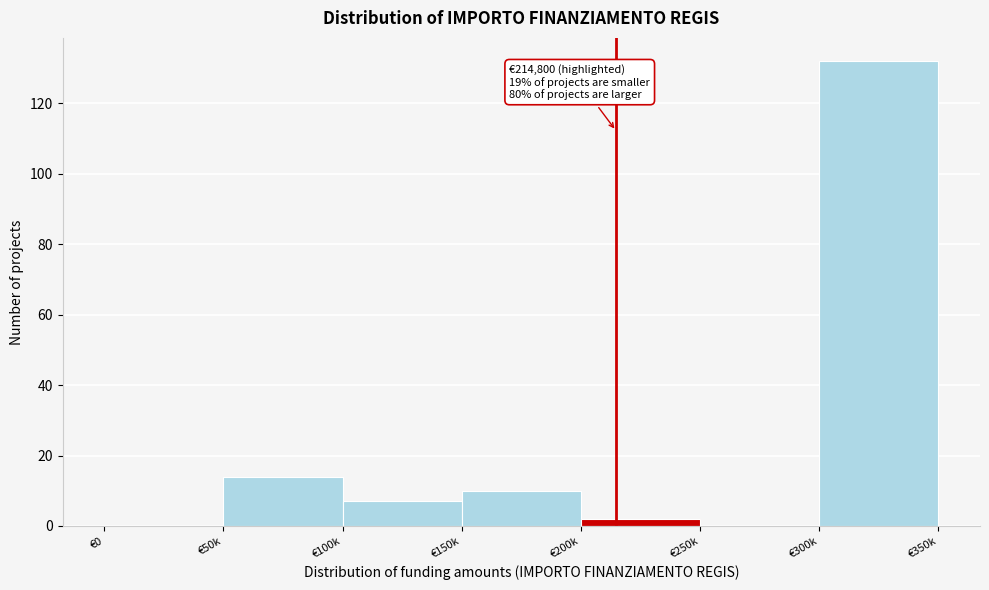

Reading left to right, extract all data points from this chart.

€0=0	€50k=14	€100k=7	€150k=10	€200k=2	€250k=0	€300k=132